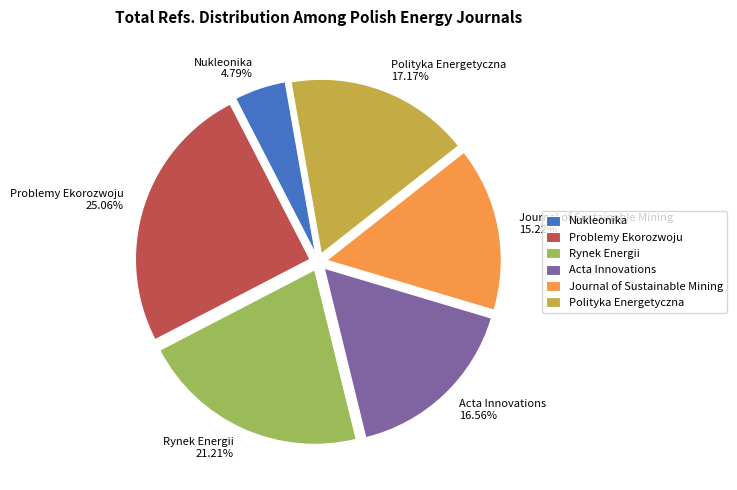

Count the number of slices in the pie.

6